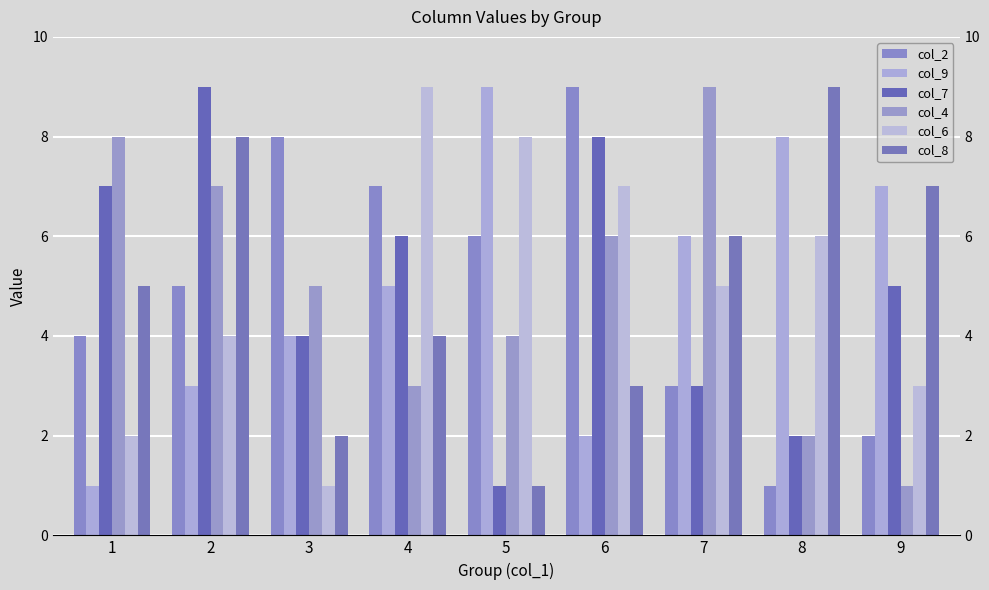

Reading left to right, extract all data points from this chart.

col_2: 1=4	2=5	3=8	4=7	5=6	6=9	7=3	8=1	9=2
col_9: 1=1	2=3	3=4	4=5	5=9	6=2	7=6	8=8	9=7
col_7: 1=7	2=9	3=4	4=6	5=1	6=8	7=3	8=2	9=5
col_4: 1=8	2=7	3=5	4=3	5=4	6=6	7=9	8=2	9=1
col_6: 1=2	2=4	3=1	4=9	5=8	6=7	7=5	8=6	9=3
col_8: 1=5	2=8	3=2	4=4	5=1	6=3	7=6	8=9	9=7